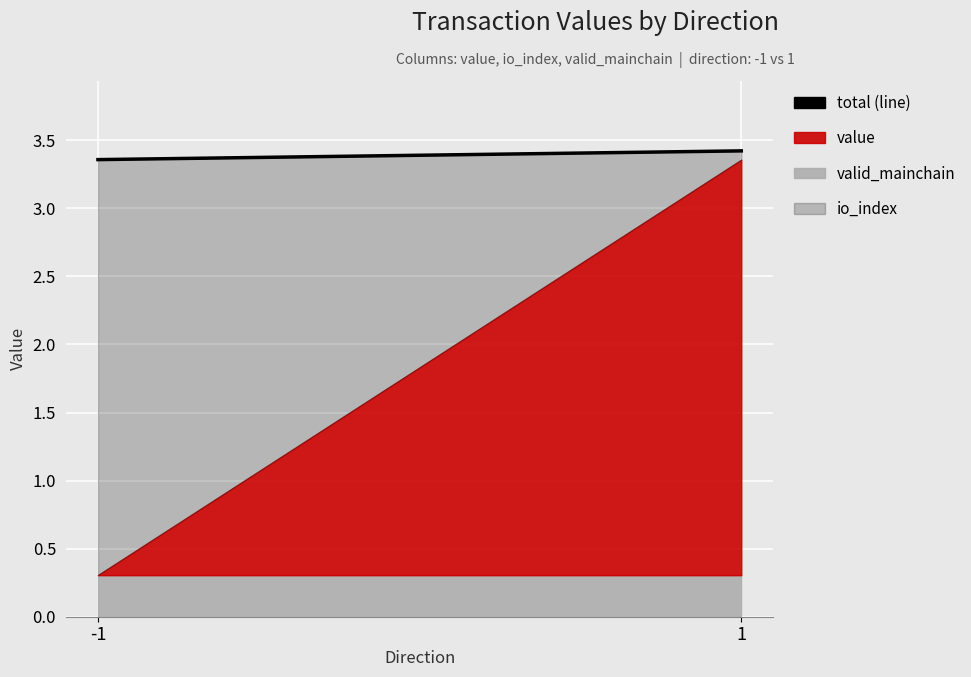

What is the sum of all values?

6.8